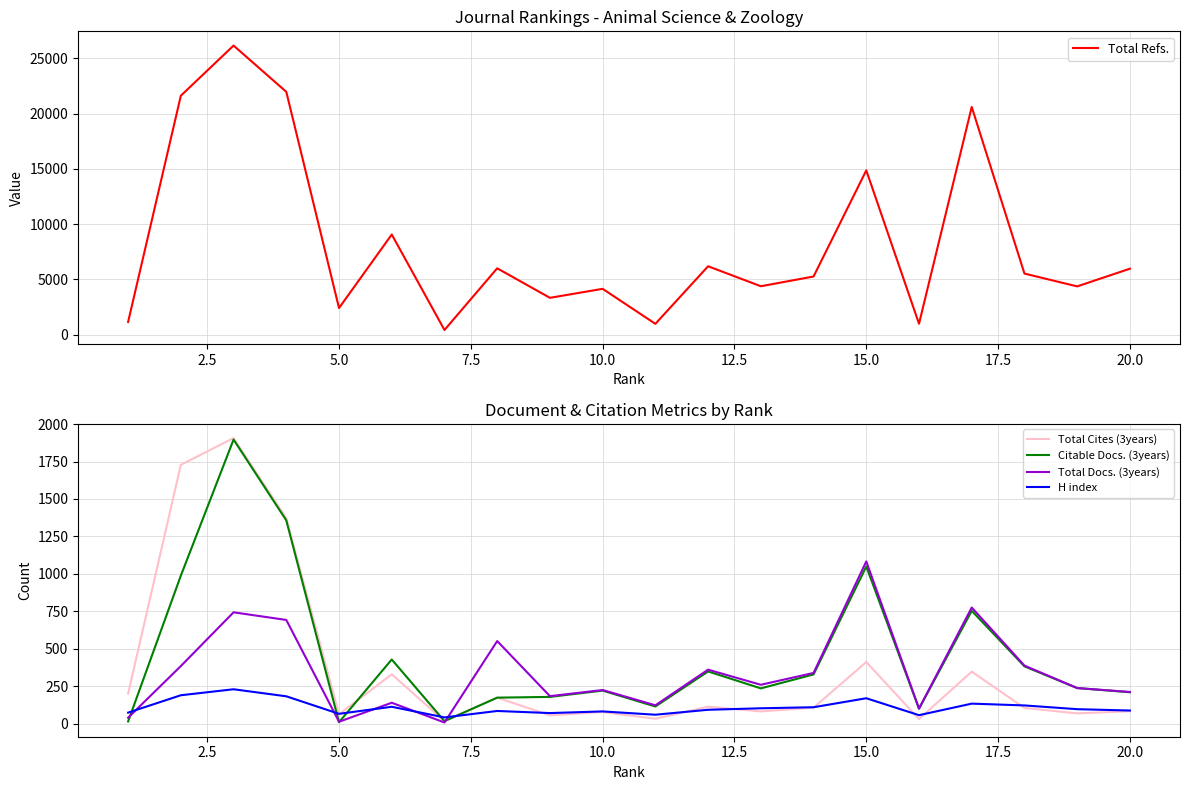

What is the highest value of the Total Refs. series?

26151